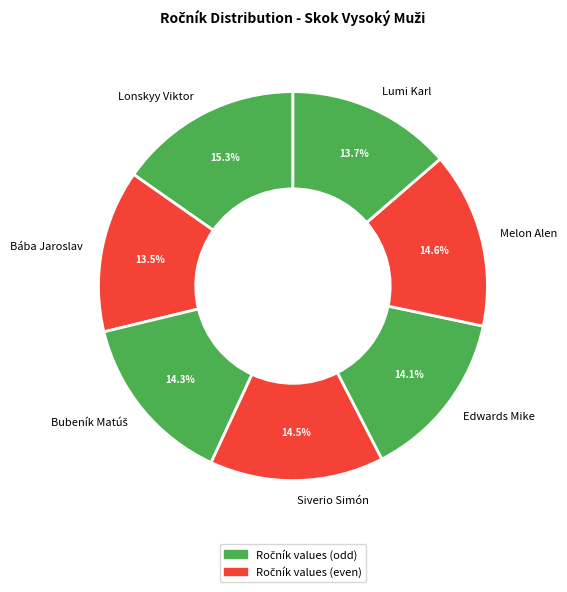

To the nearest percent, what percentage of the pie is Melon Alen?

15%